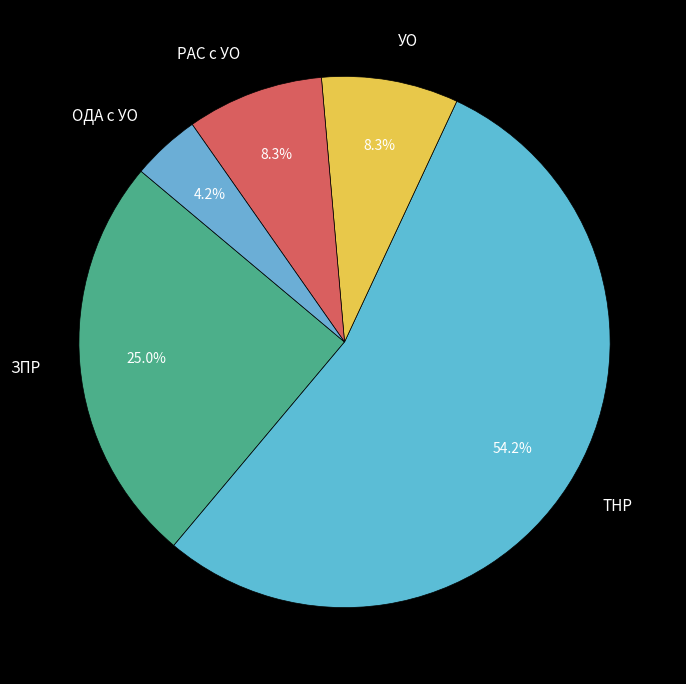

Which slice is the smallest?

ОДА с УО